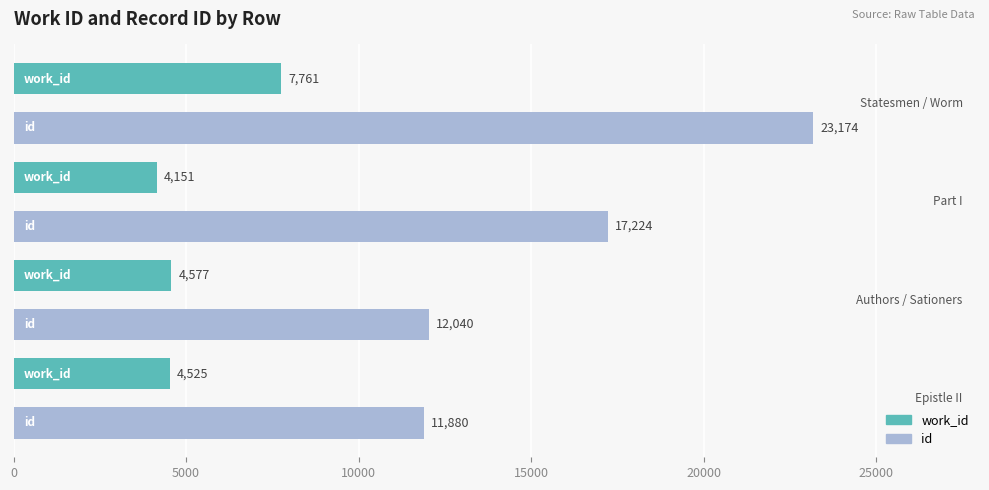

Rank the series by their average value, from highest to lowest.

id, work_id